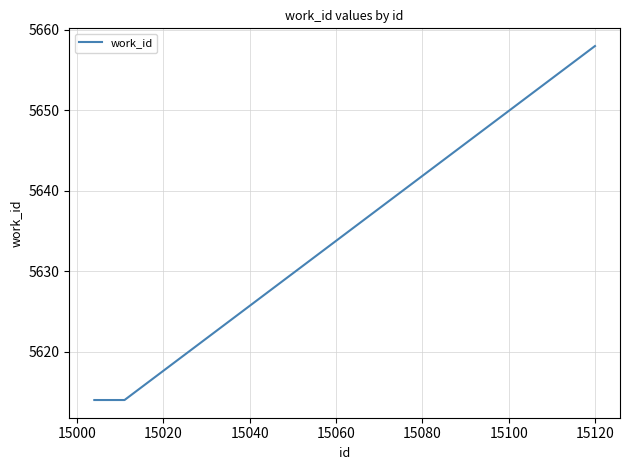

What is the smallest value displayed?

5614